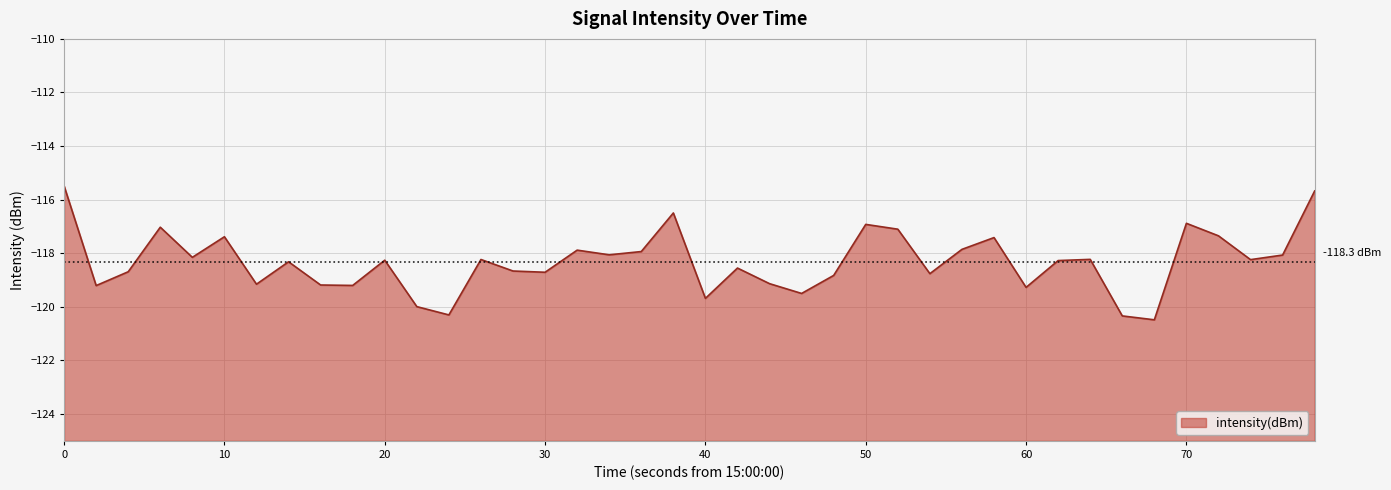

True or false: the data has more than 1 interior local peaks.

True